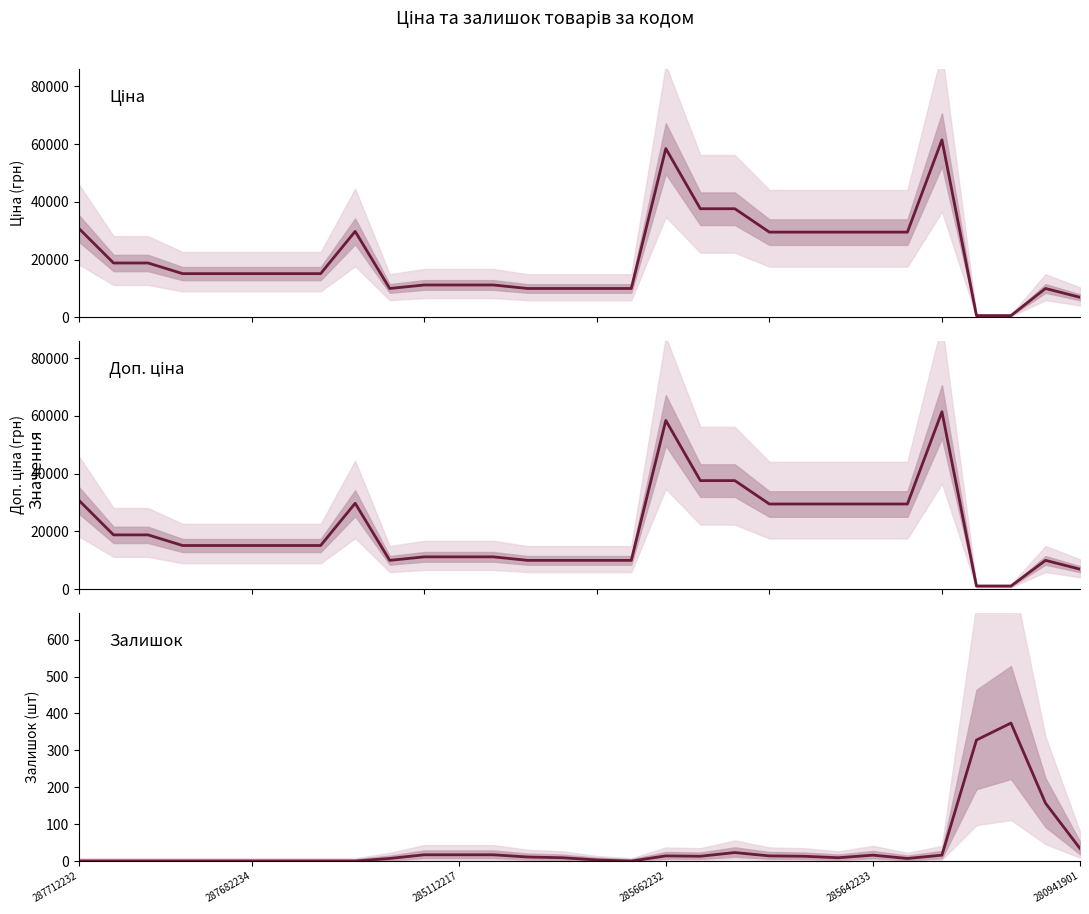

At which label does Доп. ціна first exceed 15120?

287712232